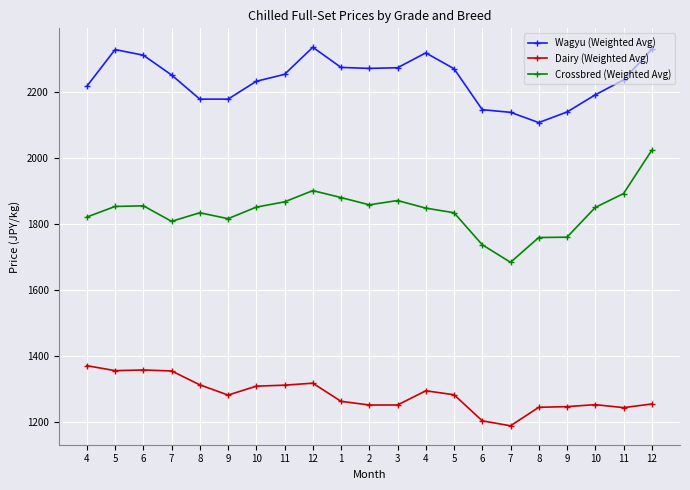

Reading right to left, list all the values displayed in this chart.

Wagyu (Weighted Avg): 12=2330	11=2237	10=2192	9=2140	8=2108	7=2139	6=2147	5=2271	4=2319	3=2274	2=2272	1=2275	12=2336	11=2254	10=2233	9=2179	8=2179	7=2252	6=2312	5=2329	4=2218
Dairy (Weighted Avg): 12=1256	11=1245	10=1254	9=1248	8=1246	7=1190	6=1205	5=1284	4=1296	3=1253	2=1253	1=1264	12=1319	11=1313	10=1310	9=1283	8=1314	7=1356	6=1359	5=1357	4=1372
Crossbred (Weighted Avg): 12=2024	11=1893	10=1851	9=1761	8=1760	7=1685	6=1738	5=1835	4=1849	3=1872	2=1859	1=1881	12=1902	11=1868	10=1852	9=1817	8=1835	7=1809	6=1856	5=1854	4=1822